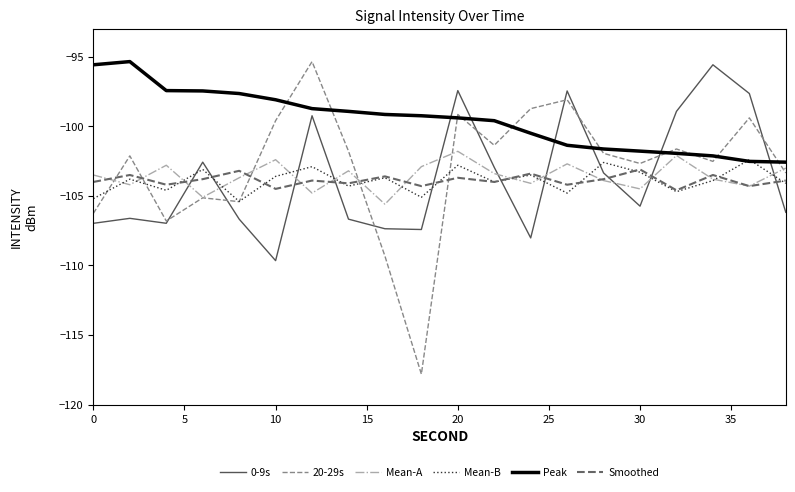

True or false: 20-29s and 0-9s intersect in this chart.

True